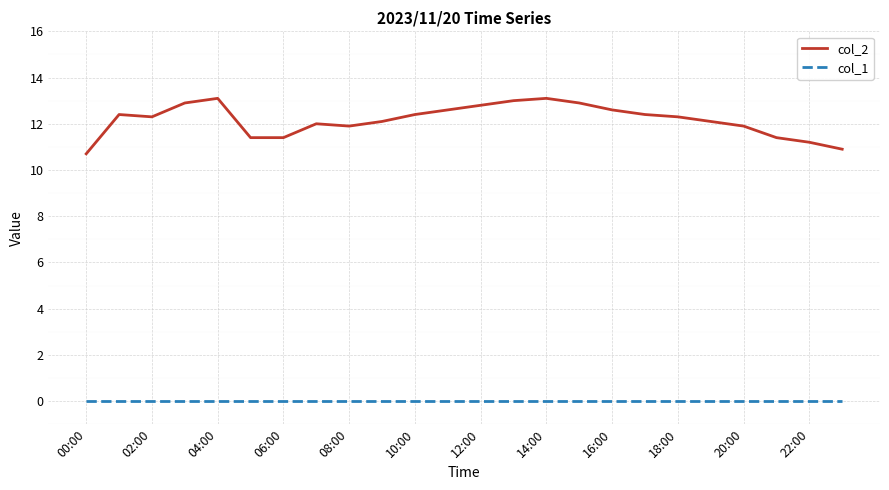

How many lines are shown in the chart?

2